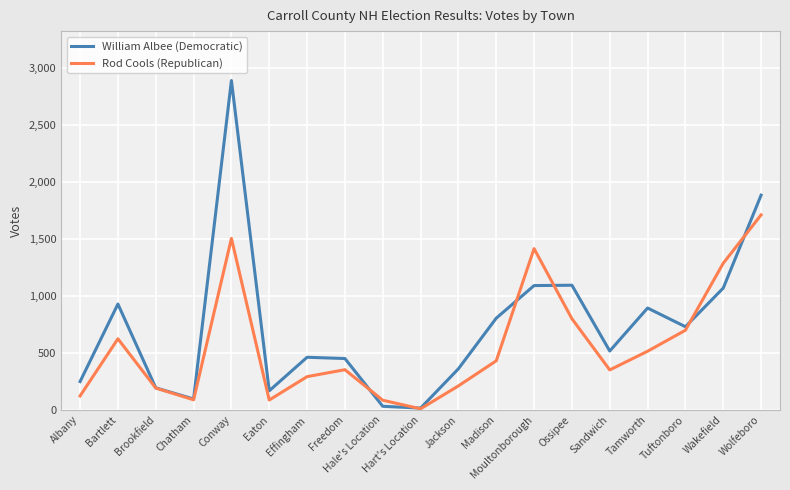

What is the sum of the Rod Cools (Republican) values at Ossipee and Wakefield?

2085